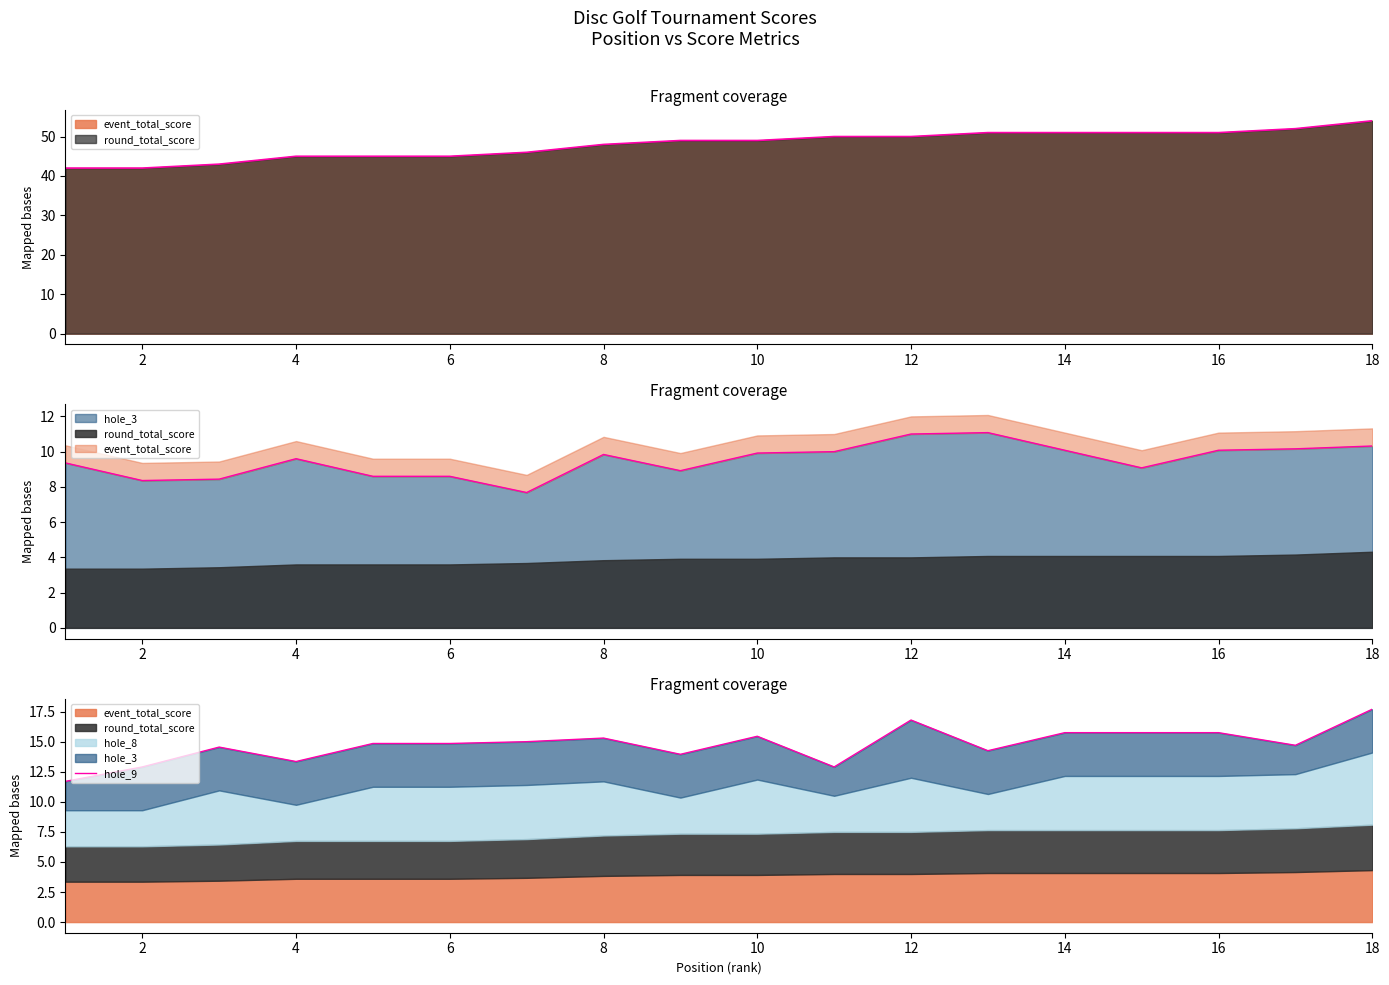

What is the difference between the maximum and second lowest values?

4.8